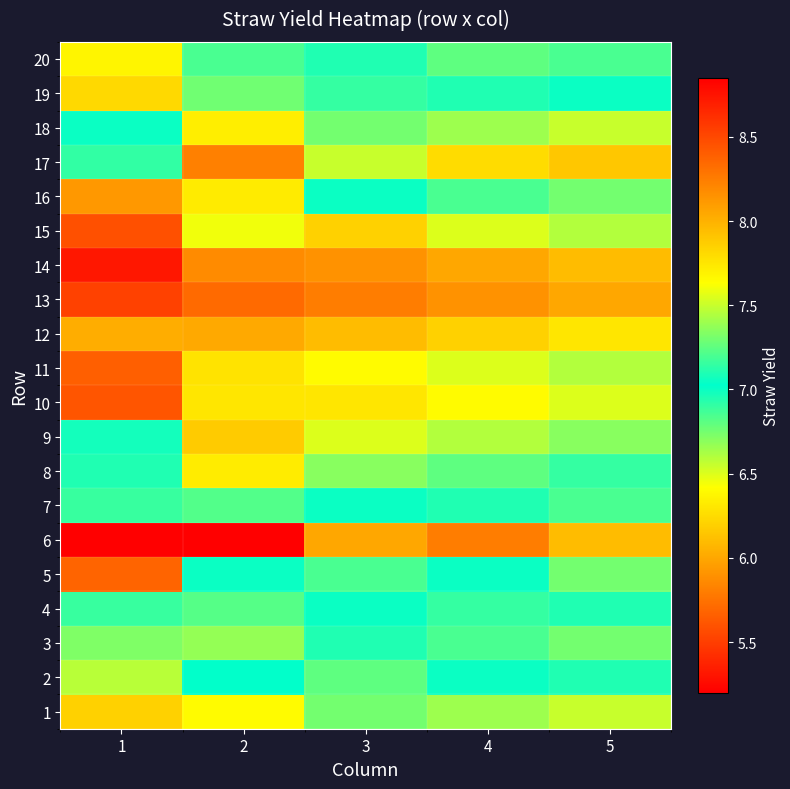

Count the number of categories in the chart.

5